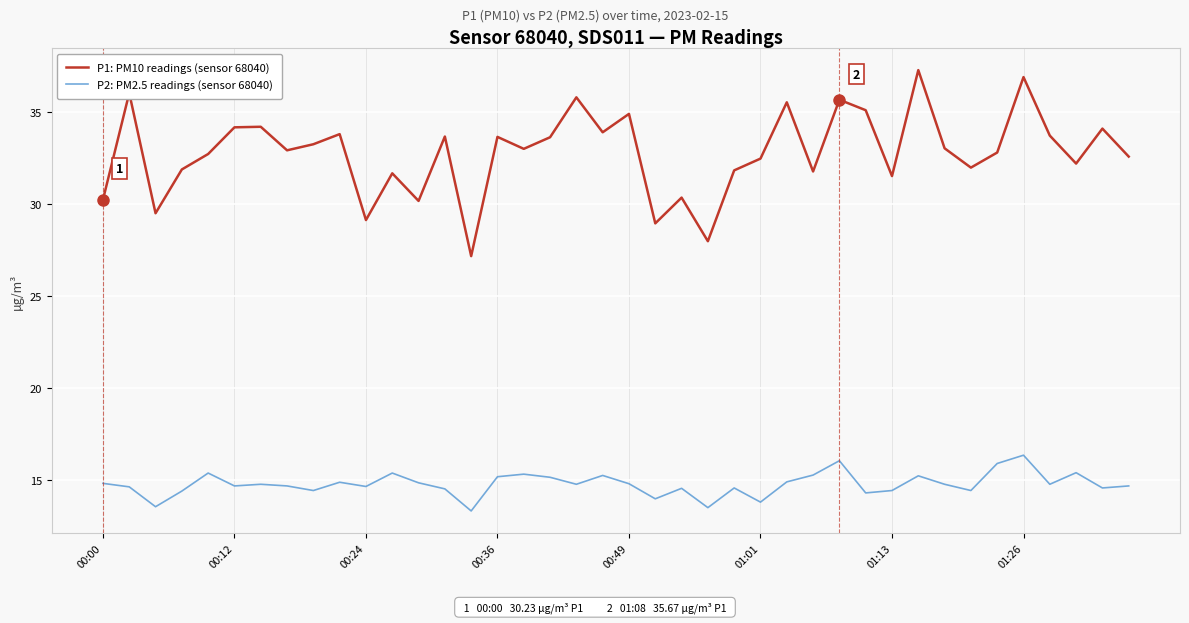

What is the minimum value for P2: PM2.5 readings (sensor 68040)?

13.3